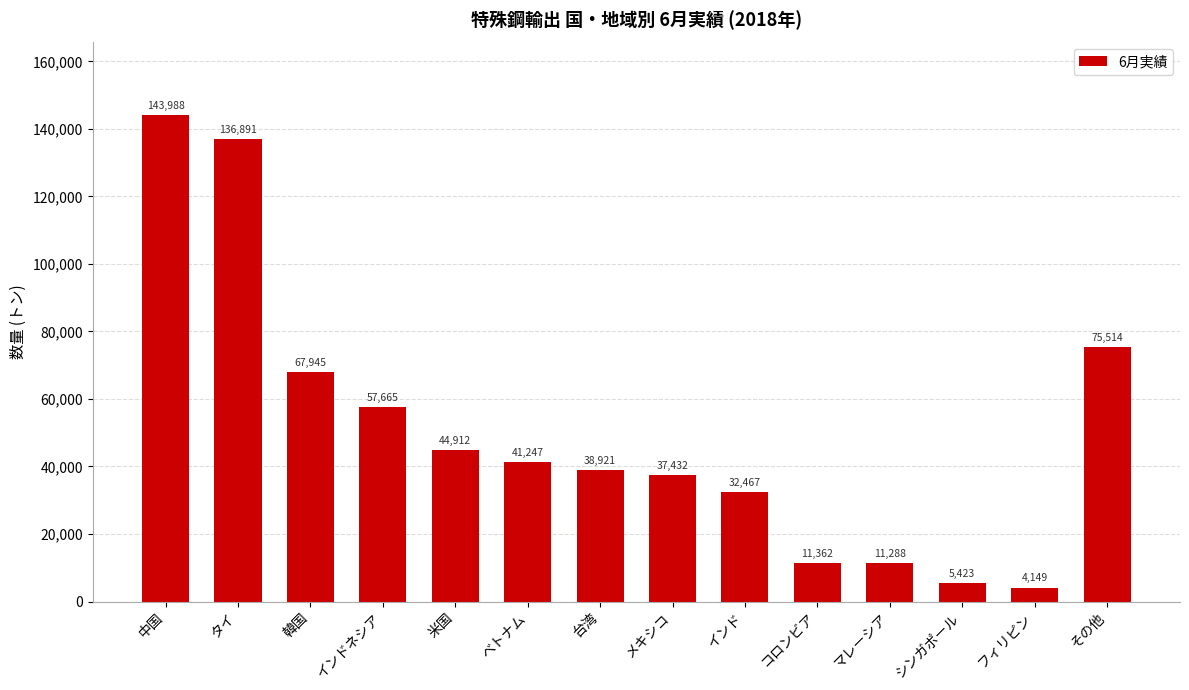

At which label is the value closest to 74068?

その他